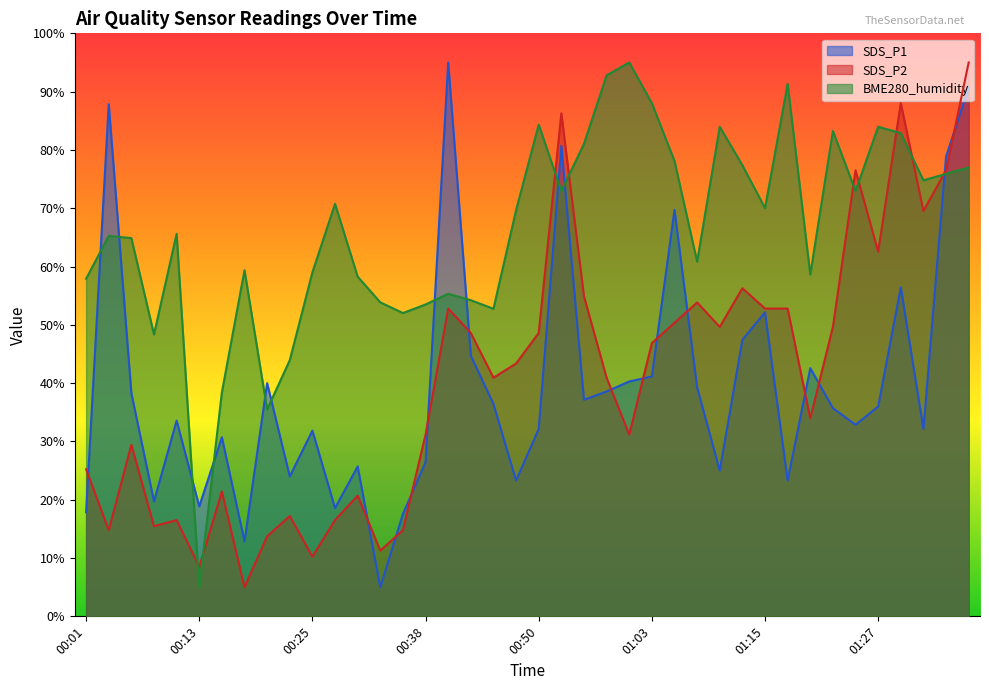

What is the minimum value shown in the chart?

5.0